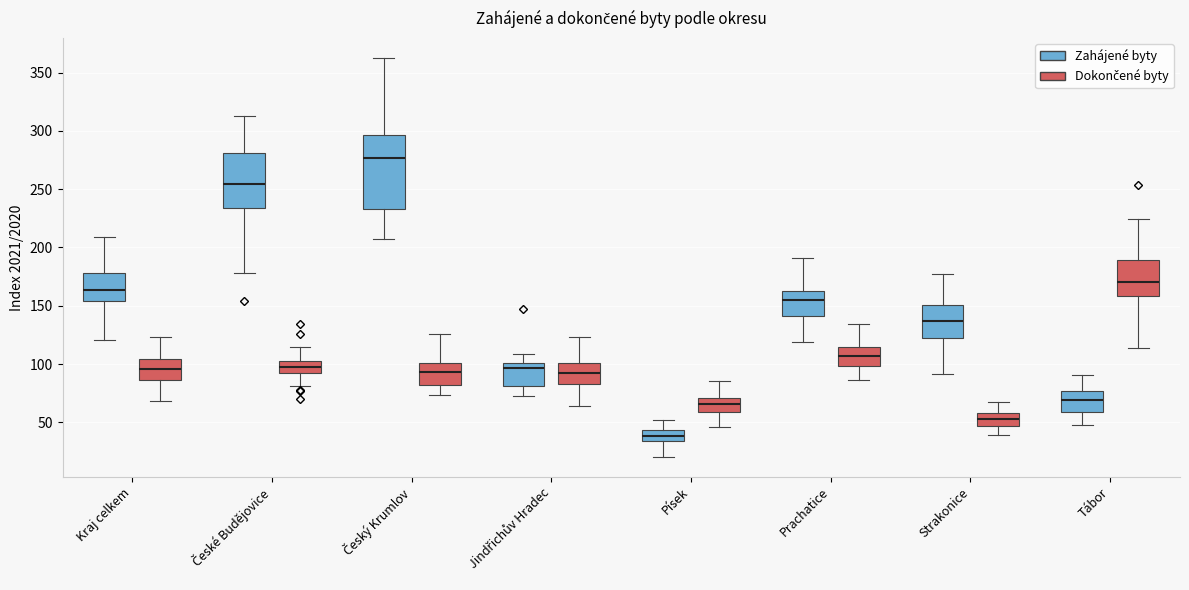

Comparing the boxes themselves (not the whiskers), which one is the tallest?

Český Krumlov (Zahájené byty)